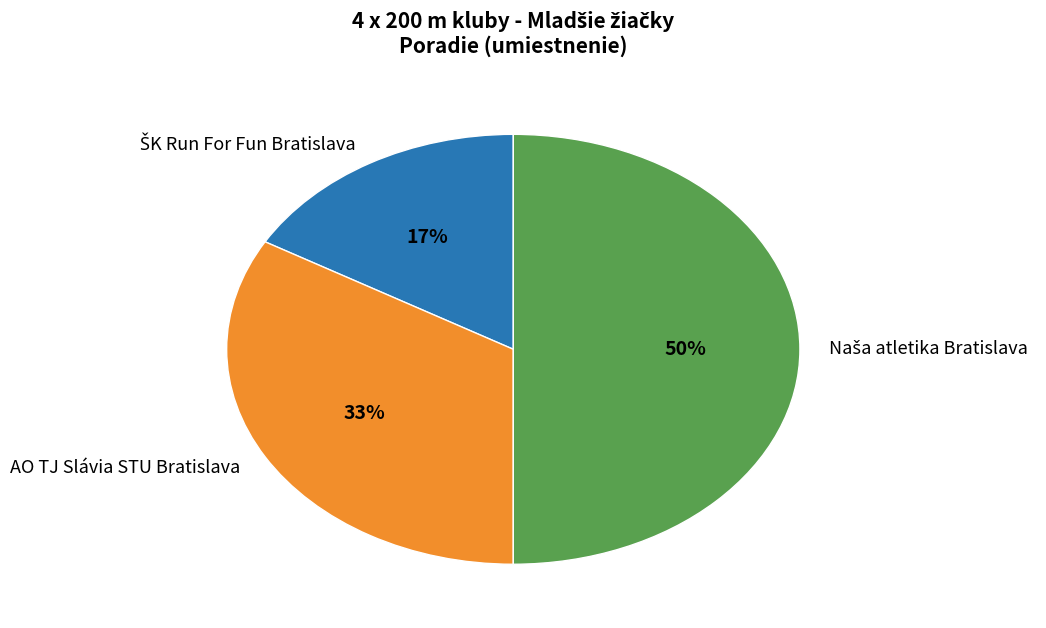

To the nearest percent, what percentage of the pie is AO TJ Slávia STU Bratislava?

33%